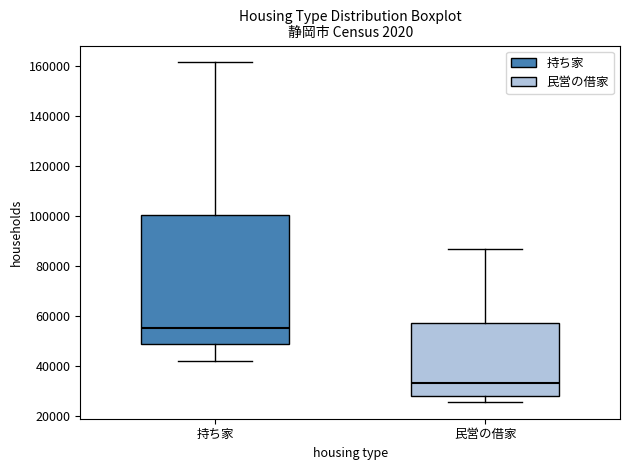

Which box is the tallest, from its lower edge to its upper edge?

持ち家